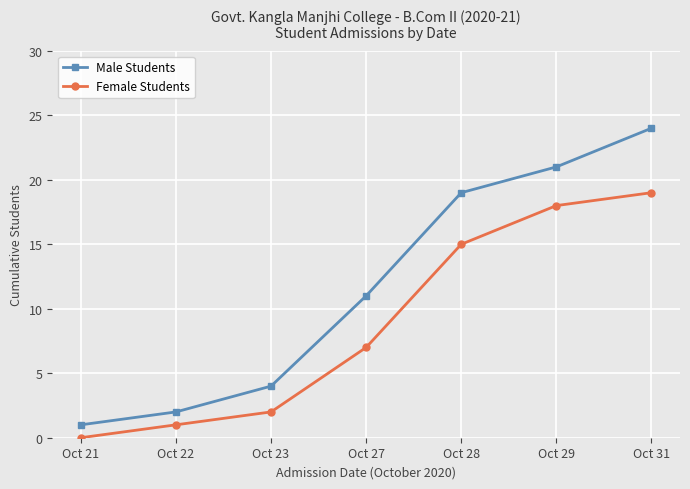

What is the spread (max minus min) of values at Oct 27?

4